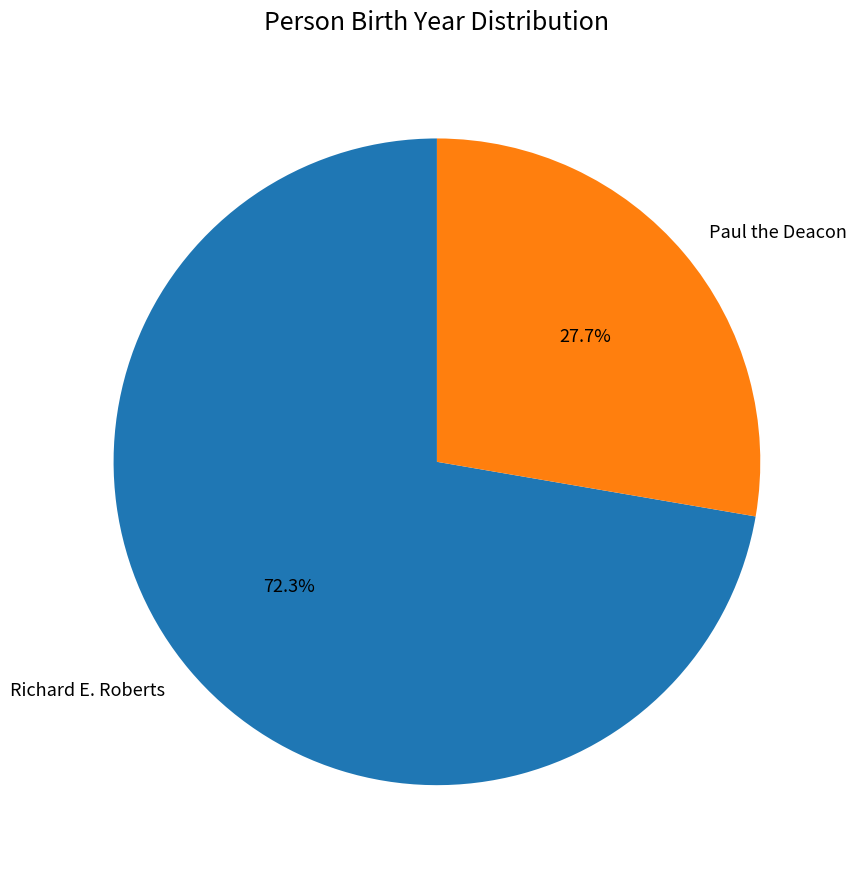

The Richard E. Roberts slice represents 58% of the pie. True or false?

False